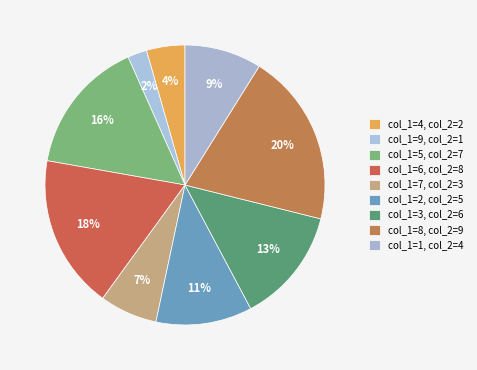

How many segments does this pie chart have?

9